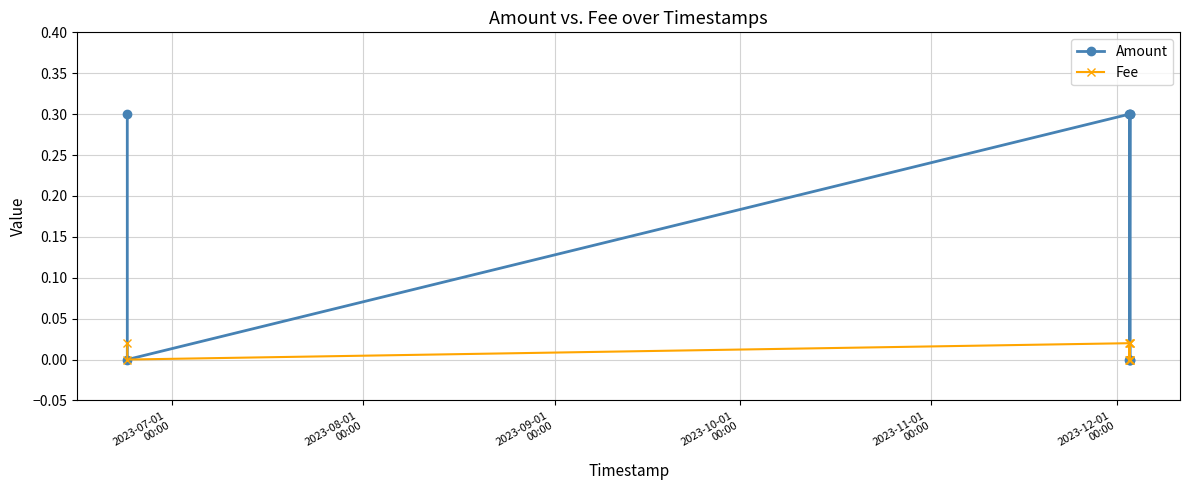

What is the sum of all Fee values?

0.1